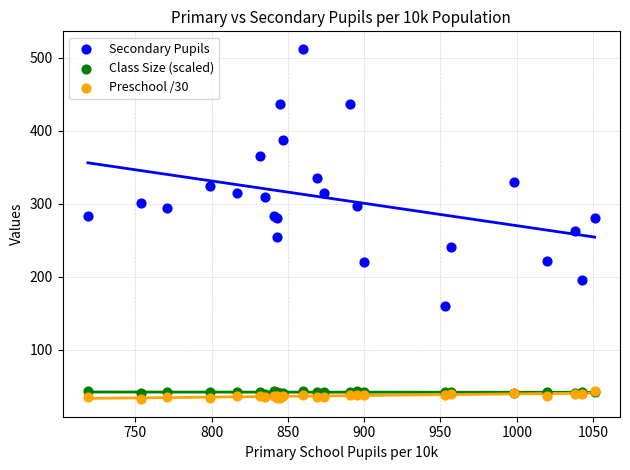

Which series reaches the maximum Y coordinate?

Secondary Pupils